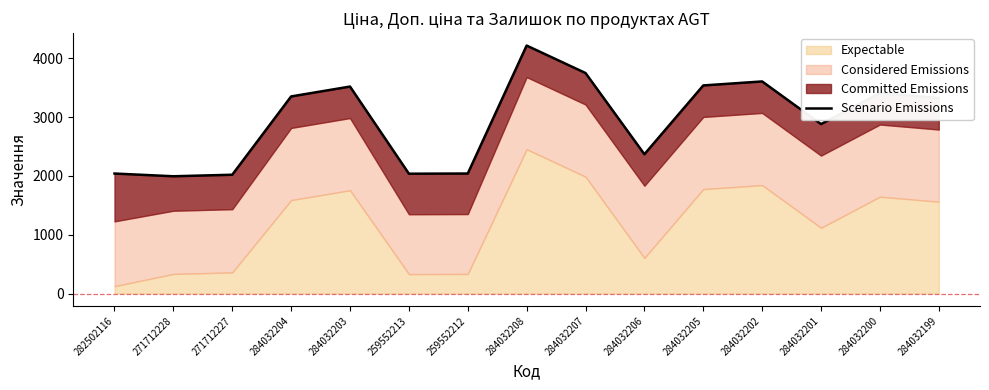

What is the ratio of the value at 259552212 to the value at 284032207?

0.5